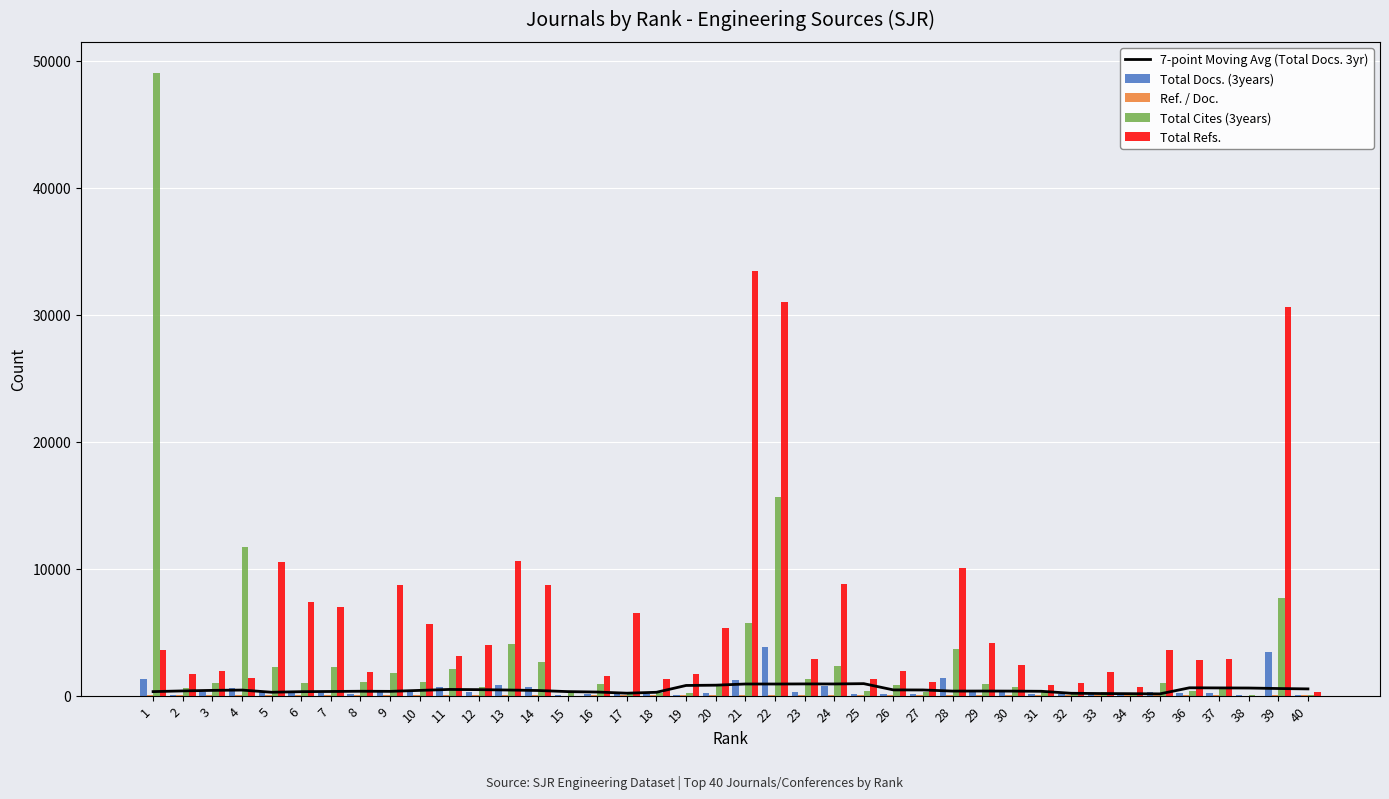

Does the chart contain any negative values?

No